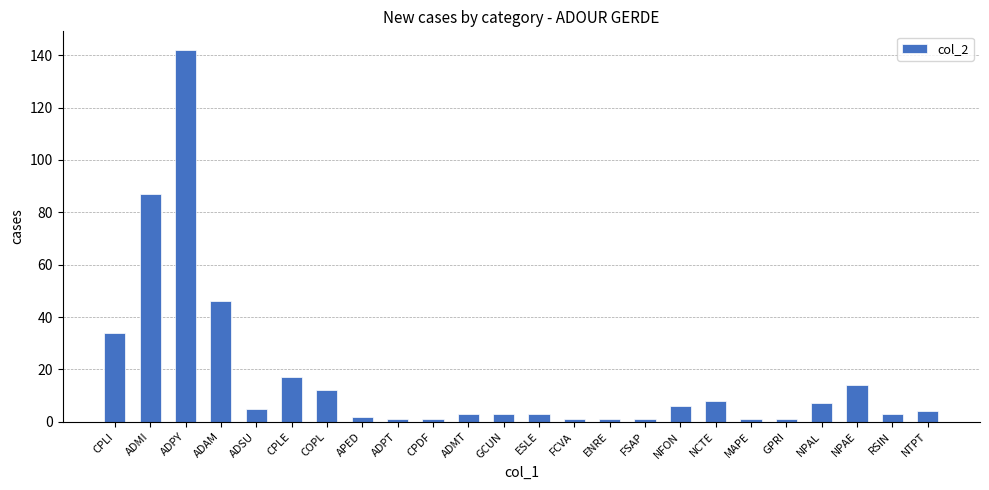

What is the change in value from NCTE to GPRI?

-7